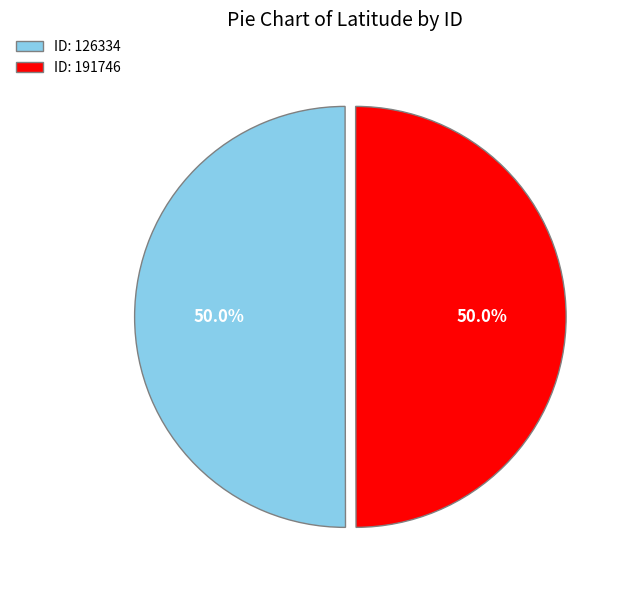

What is the ratio of the value at ID: 191746 to the value at ID: 126334?

1.0